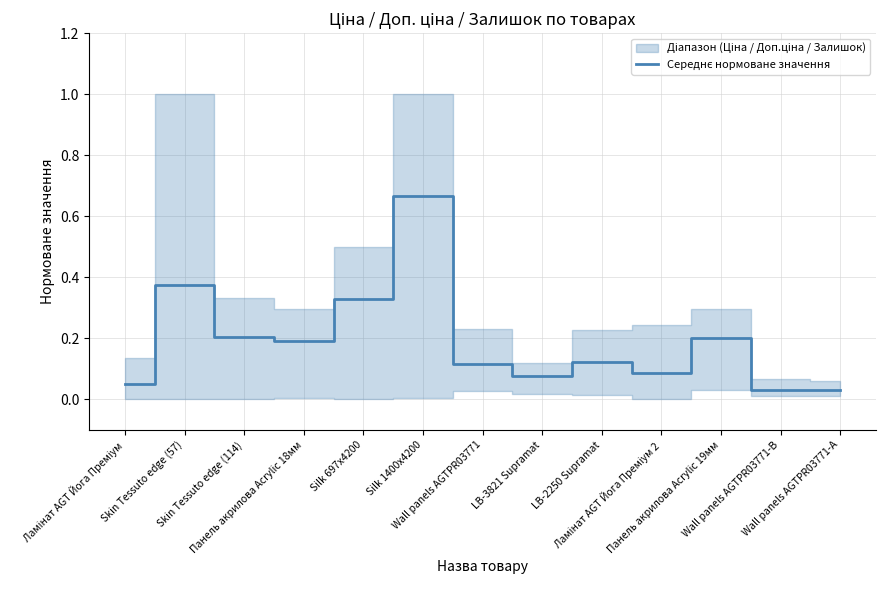

True or false: the data shows 0.1 at LB-2250 Supramat.

True